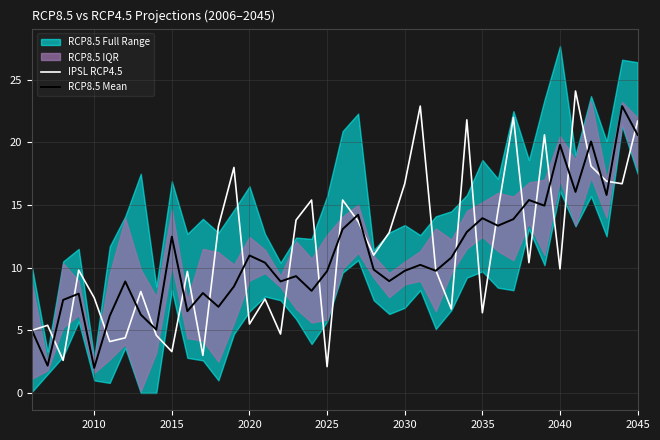

What is the maximum value for RCP8.5 Mean?

22.9